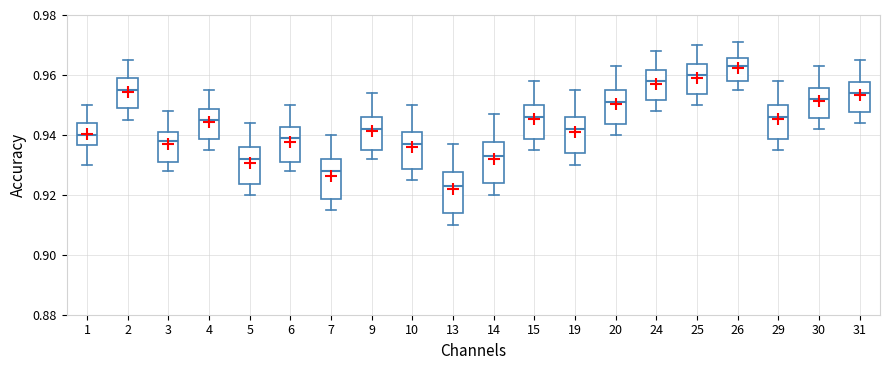

Which box's median line is the highest?

26